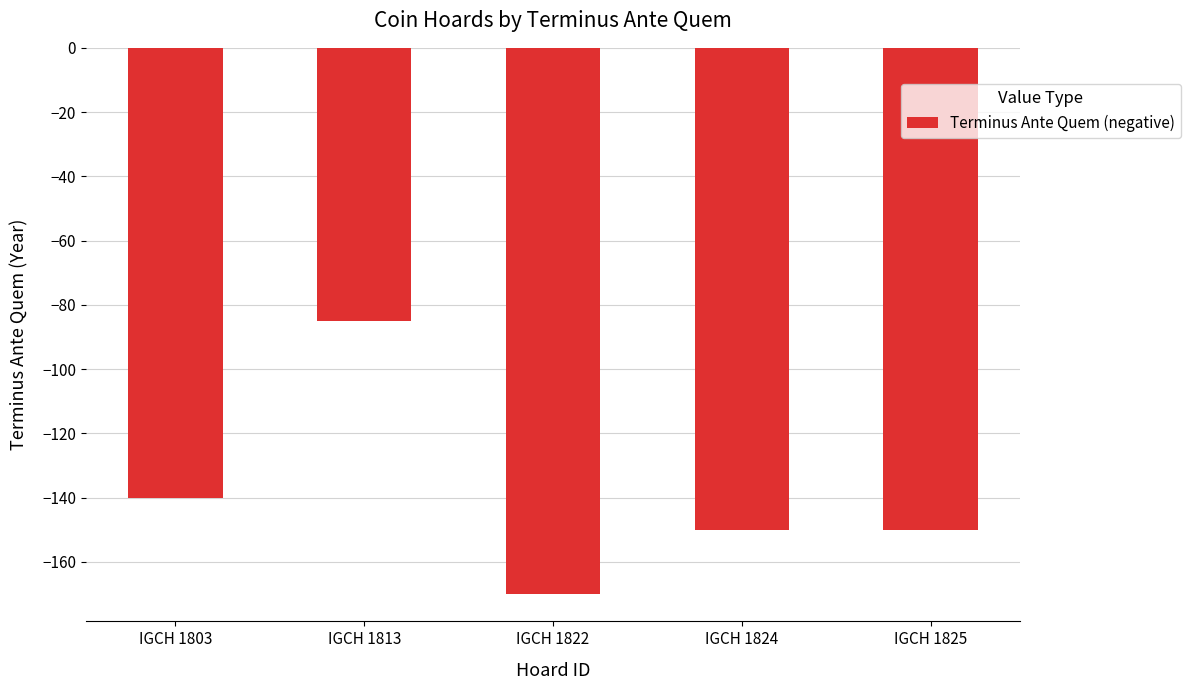

Reading right to left, extract all data points from this chart.

IGCH 1825=-150	IGCH 1824=-150	IGCH 1822=-170	IGCH 1813=-85	IGCH 1803=-140